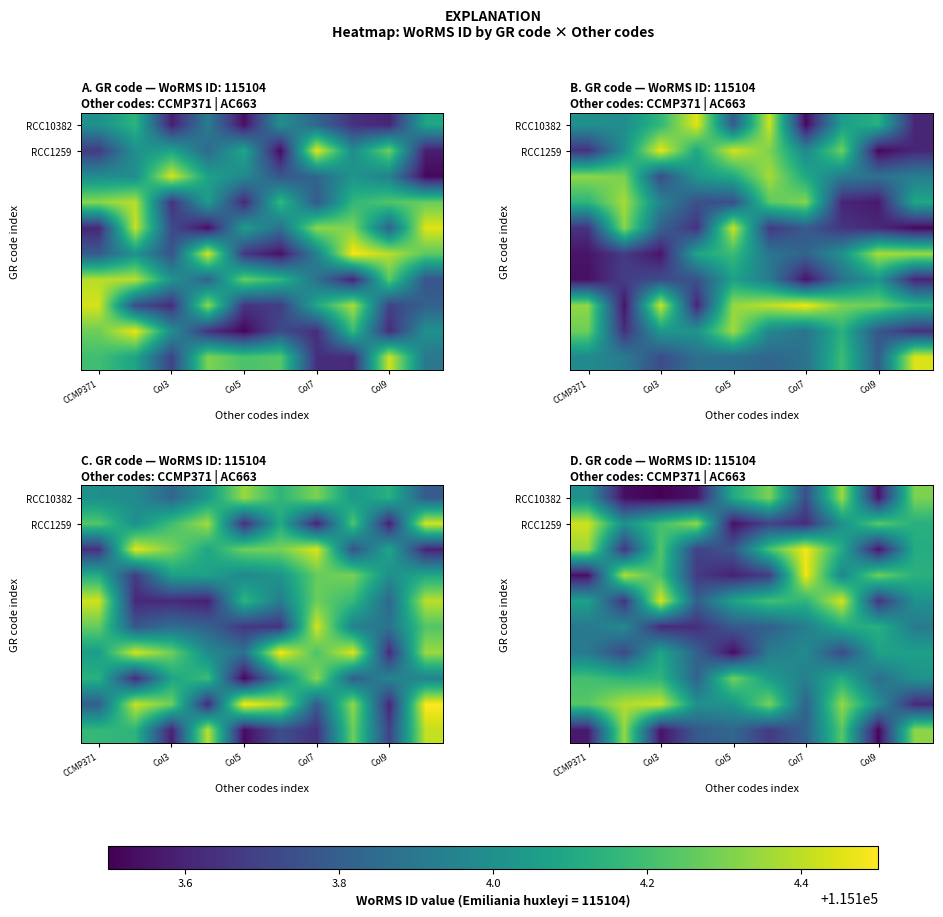

What is the greatest value displayed?

115104.5